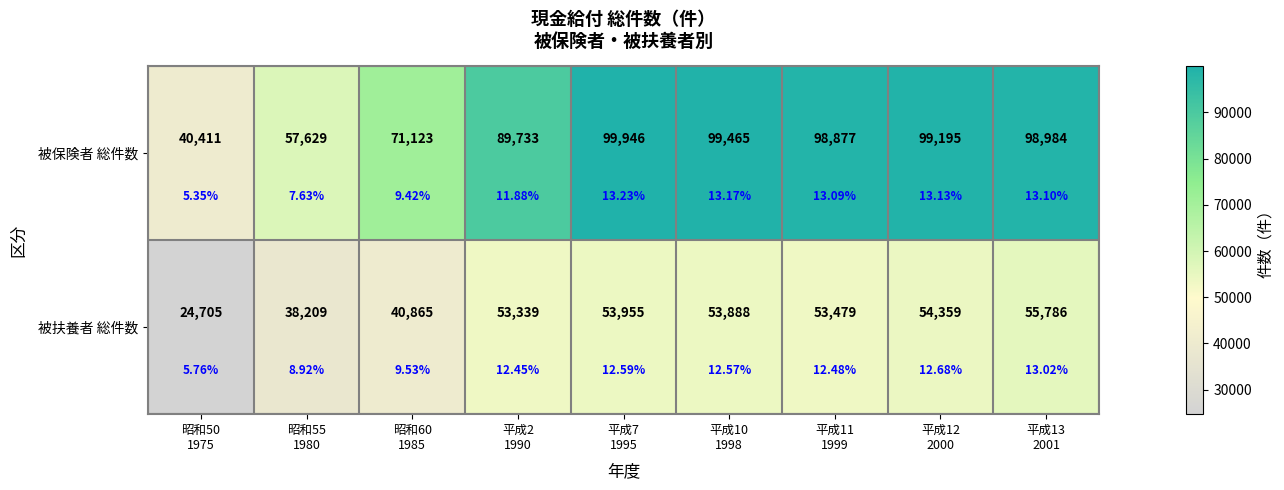

The value of 被扶養者 総件数 at 昭和50 1975 is 38615. True or false?

False